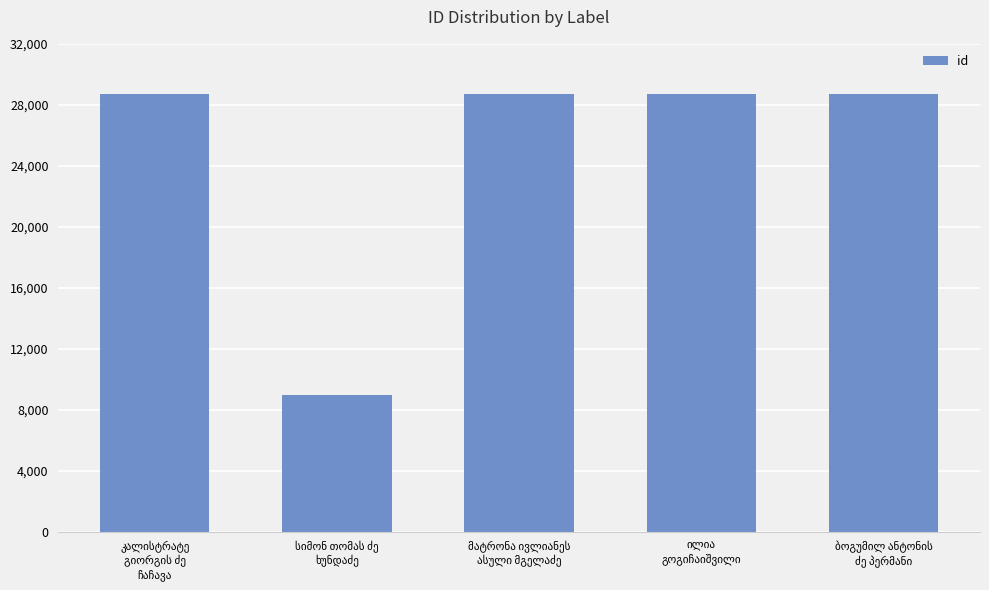

What is the average value?

24762